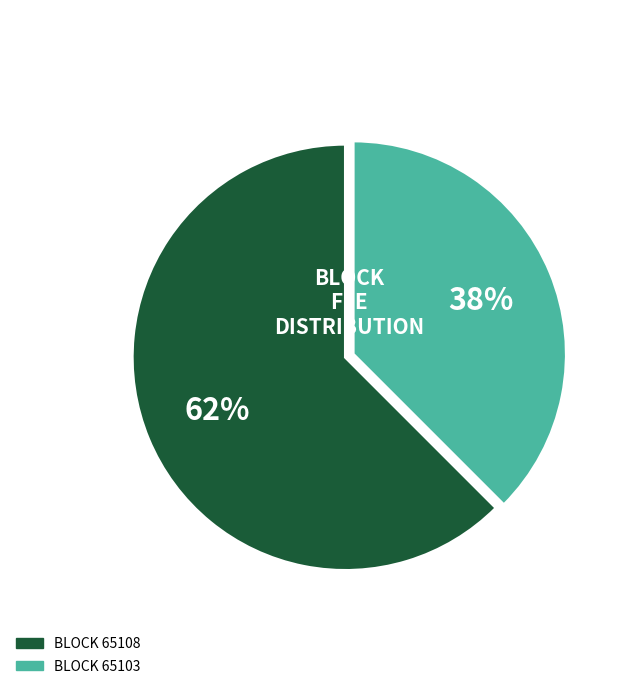

Is there a majority slice in this chart?

Yes